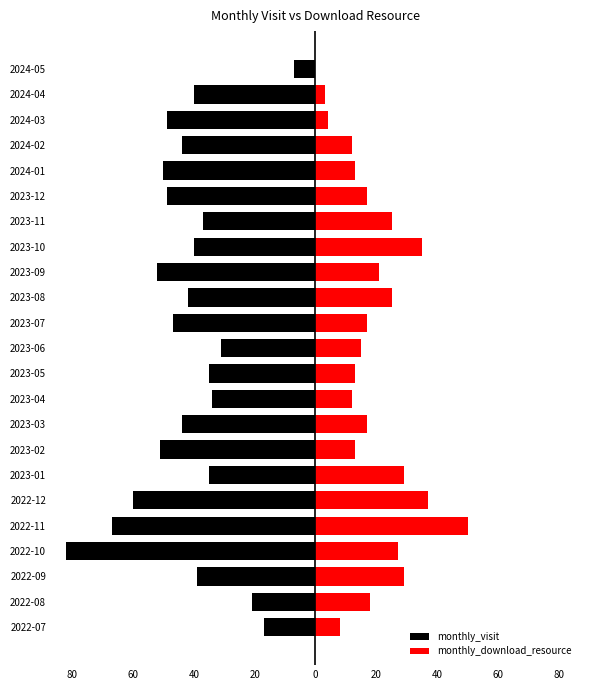

The monthly_download_resource series shows 1 at 2024-04. True or false?

False